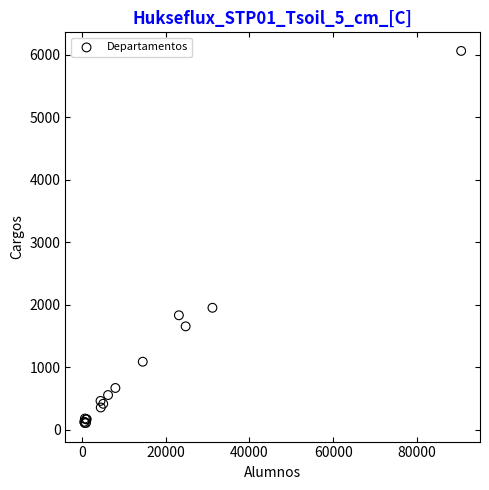

What Y value in the scatter plot is closest to 3084?

1951